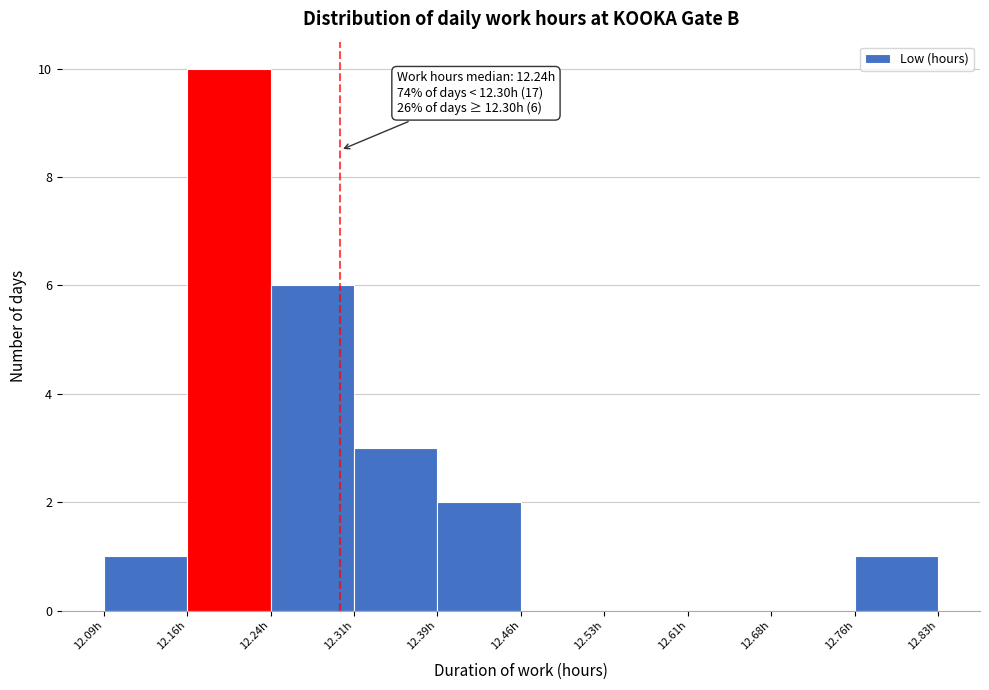

Over which range of the x-axis is the bar tallest?

12.164 to 12.238